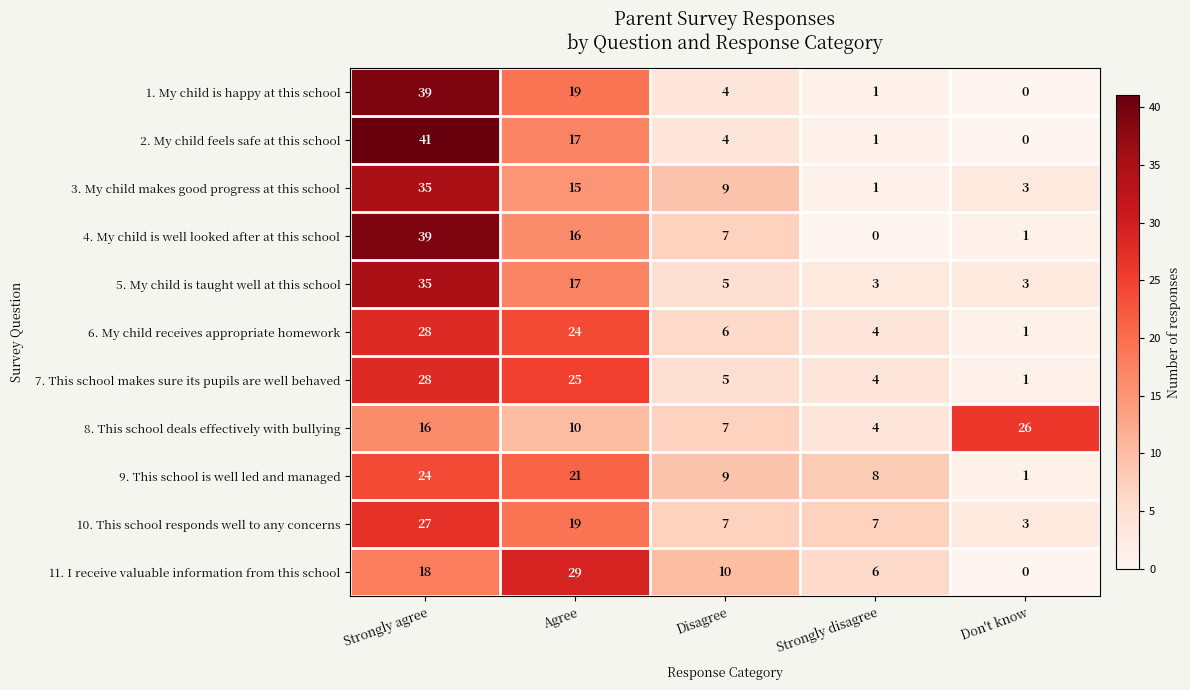

The value of 11. I receive valuable information from this school at Don't know is 0. True or false?

True